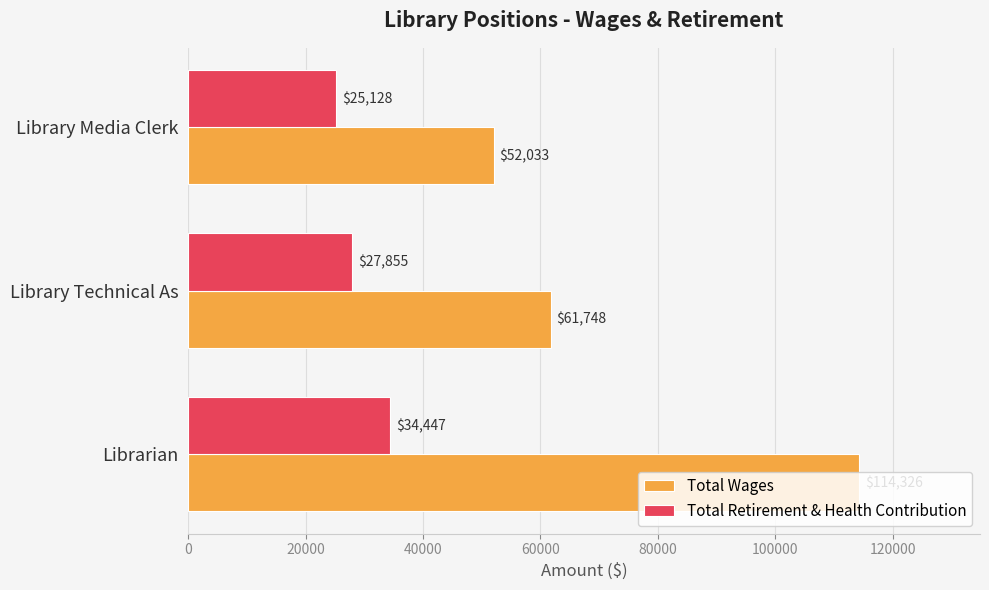

Count the number of data series in this chart.

2